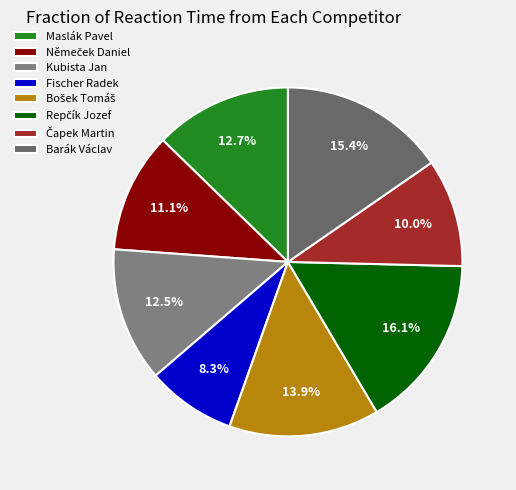

What is the total percentage of Kubista Jan and Repčík Jozef?

28.6%